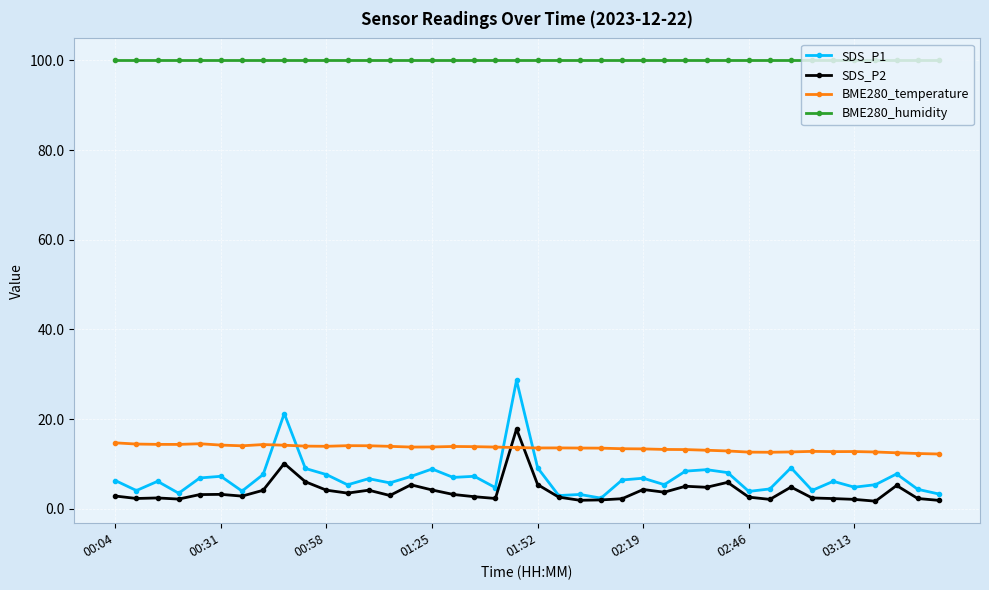

Which series has the largest total across all categories?

BME280_humidity